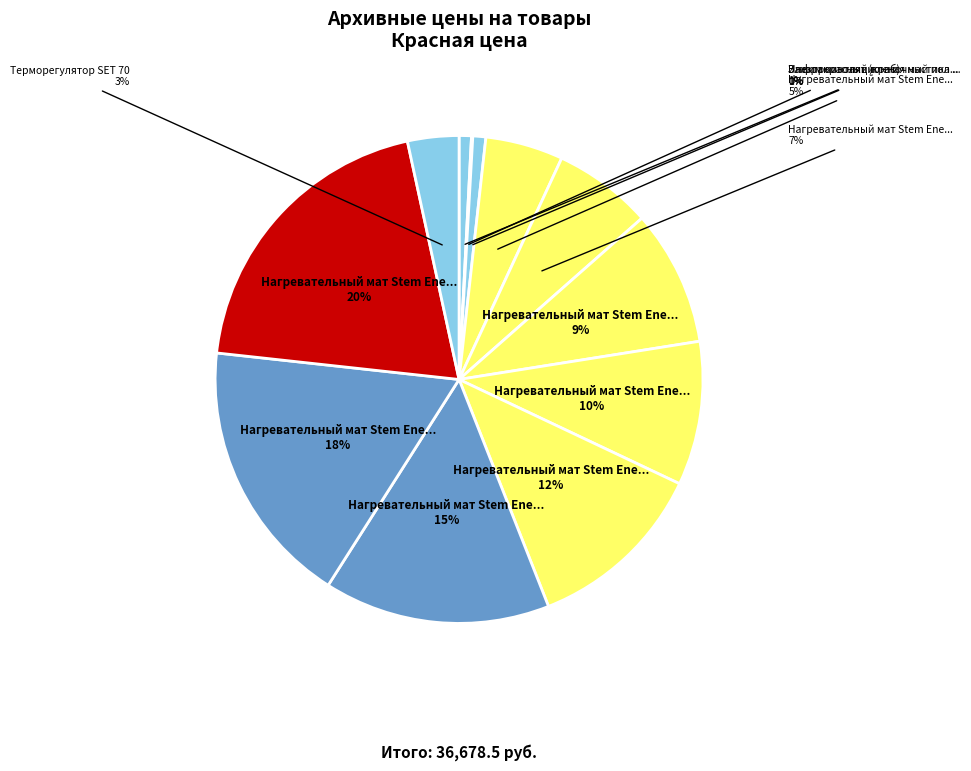

Does any single category account for the majority?

No